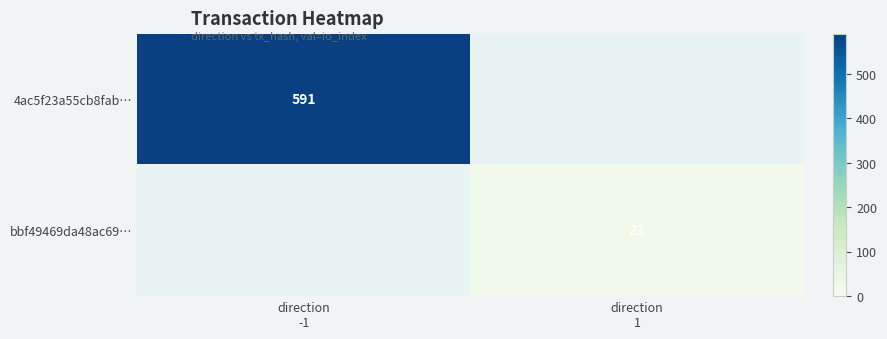

Which label corresponds to the largest value in the chart?

direction
-1